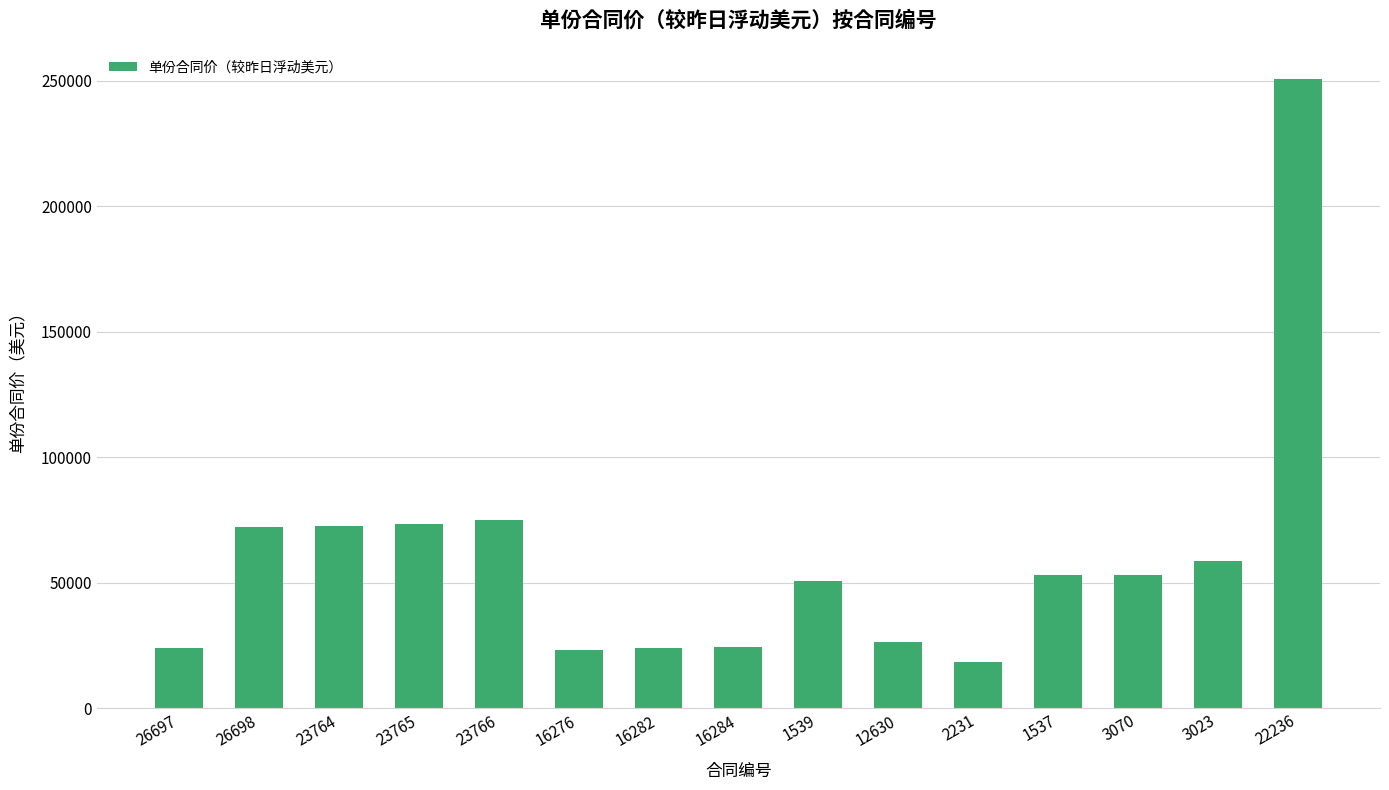

What is the difference between the maximum and minimum values?

231900